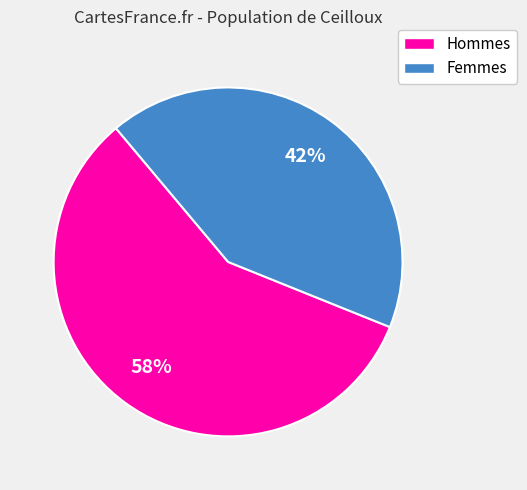

To the nearest percent, what portion does Femmes represent?

42%